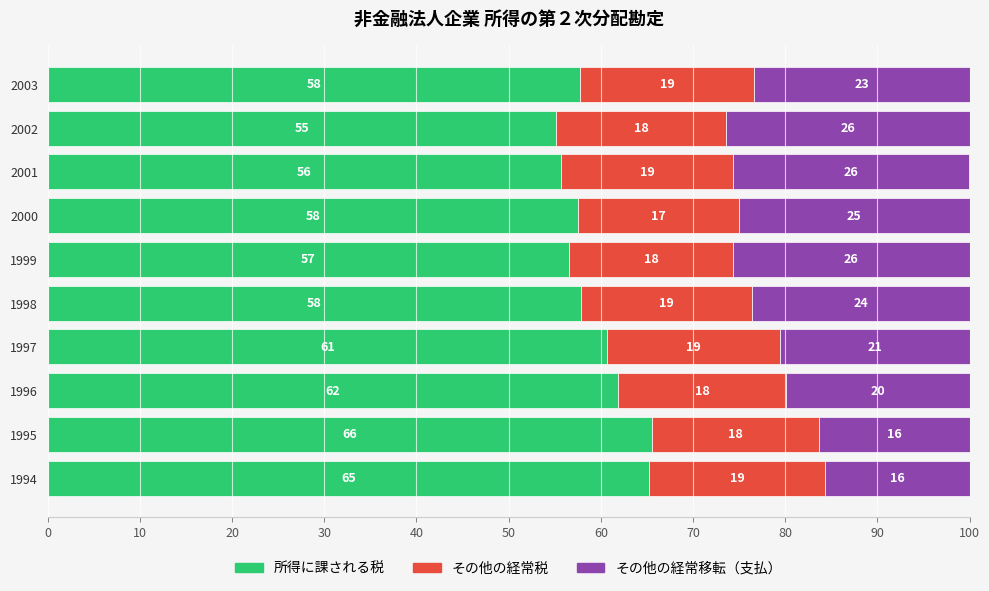

The 所得に課される税 series shows 100.4 at 1998. True or false?

False